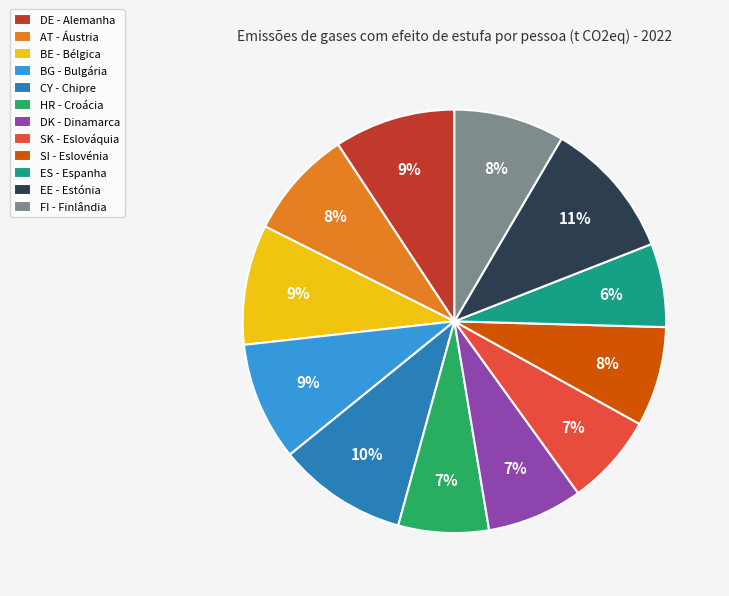

What percentage is the FI - Finlândia slice, to the nearest percent?

8%